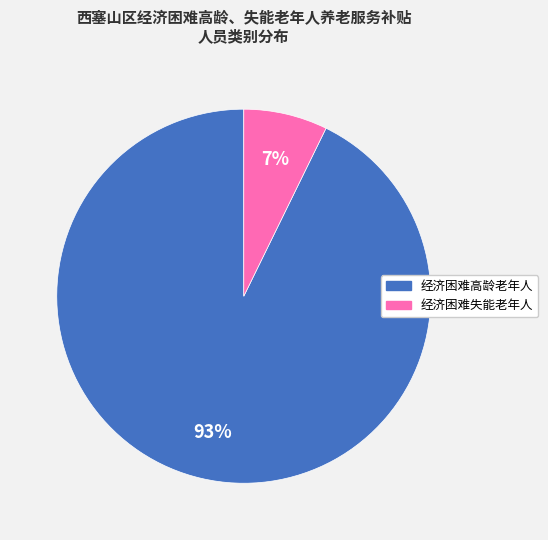

Combined, do 经济困难高龄老年人 and 经济困难失能老年人 account for over 50%?

Yes